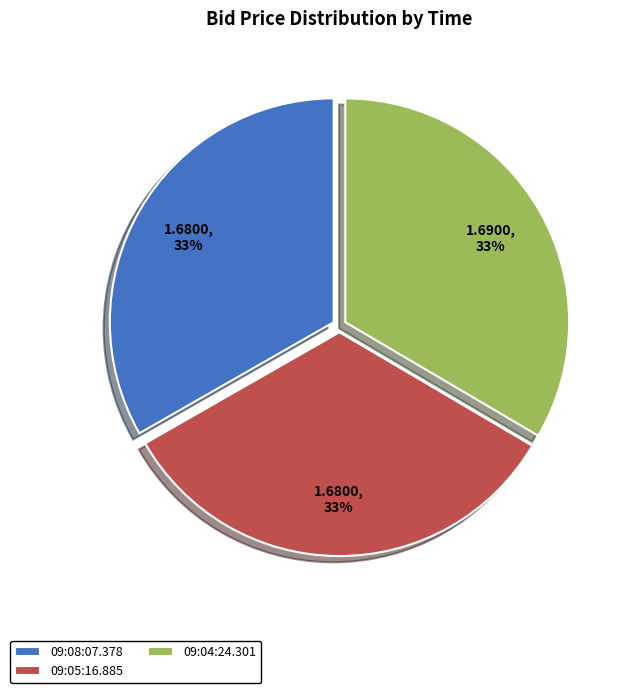

To the nearest percent, what portion does 09:04:24.301 represent?

33%